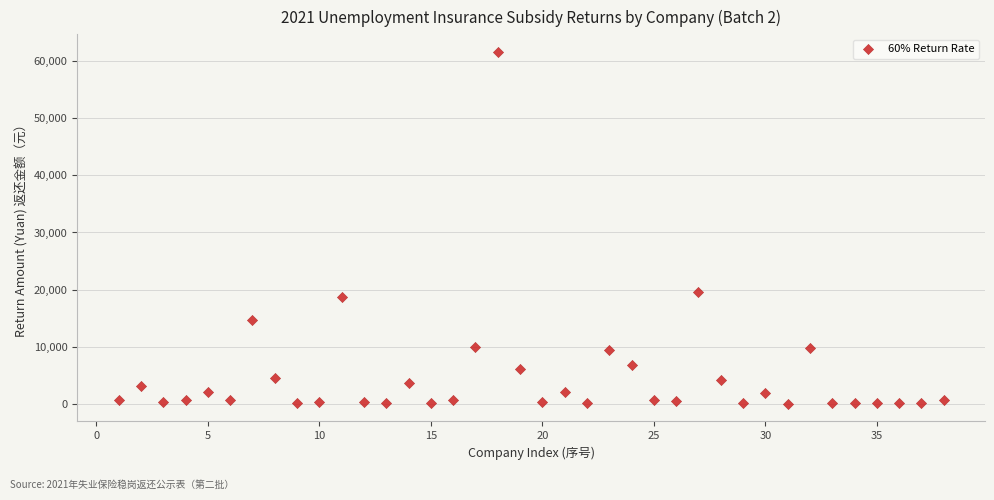

What Y value in the scatter plot is closest to 30801?

19545.4